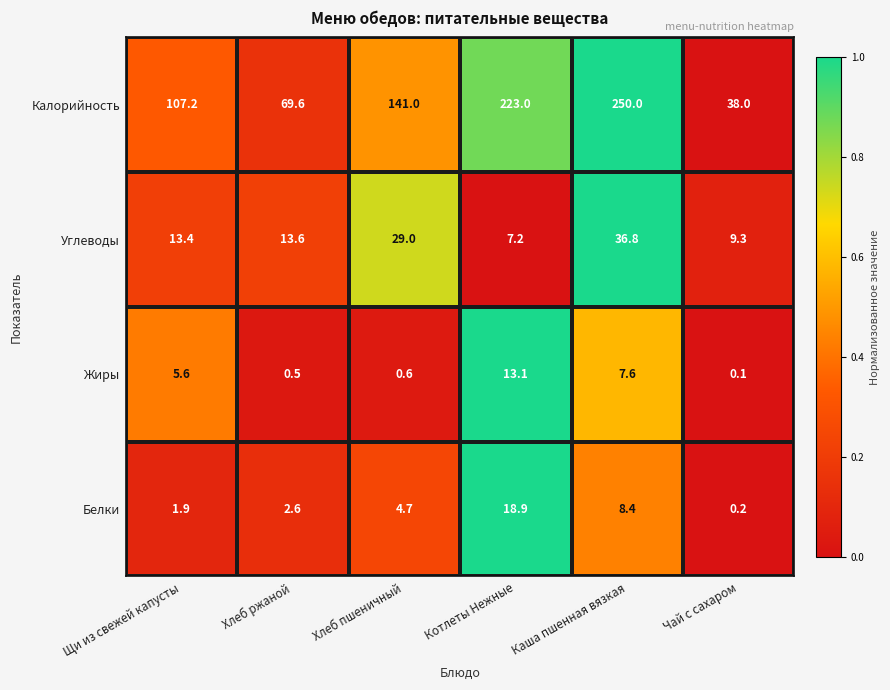

What is the difference between the Белки values at Чай с сахаром and Каша пшенная вязкая?

8.2